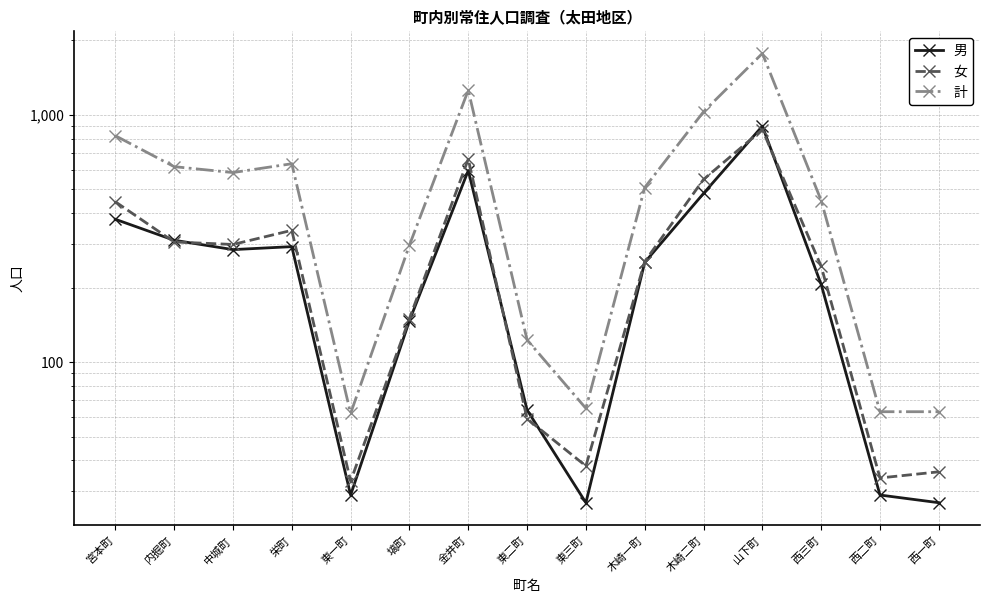

Is the value of 計 at 金井町 greater than the value of 男 at 中城町?

Yes